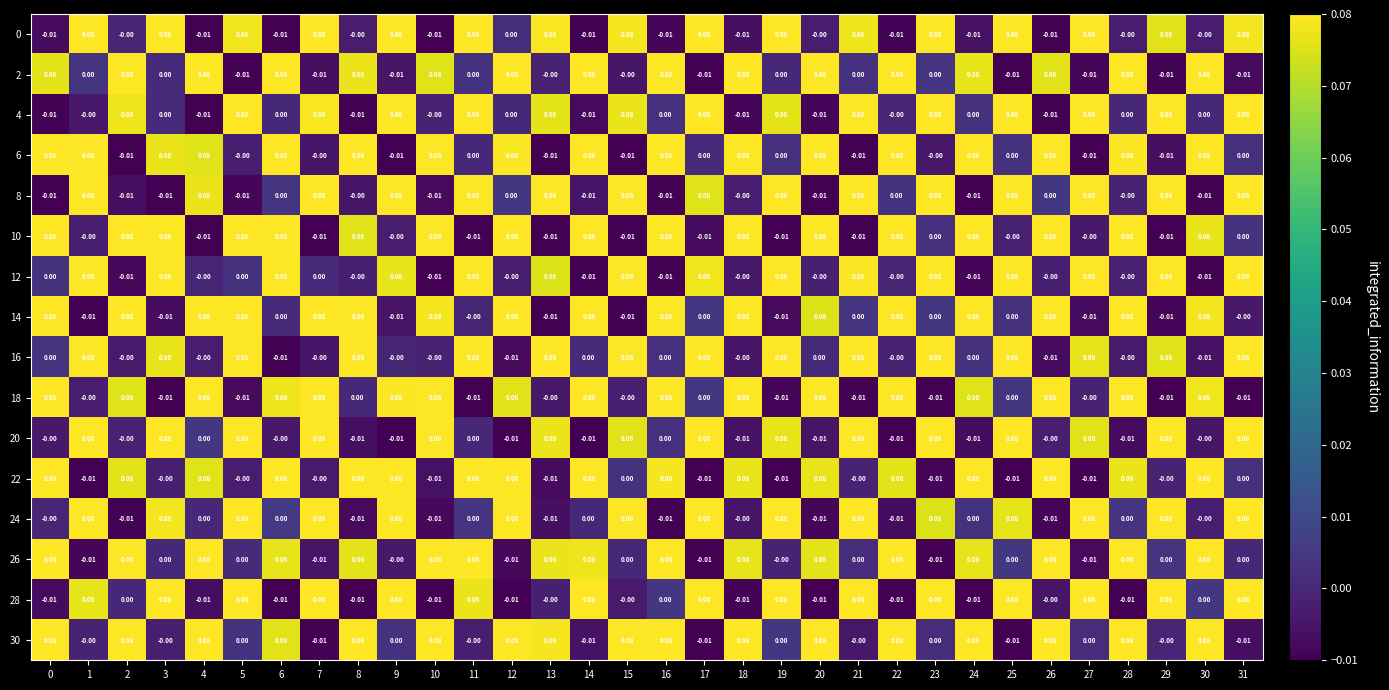

Is the value of 28 at 20 greater than the value of 26 at 10?

No